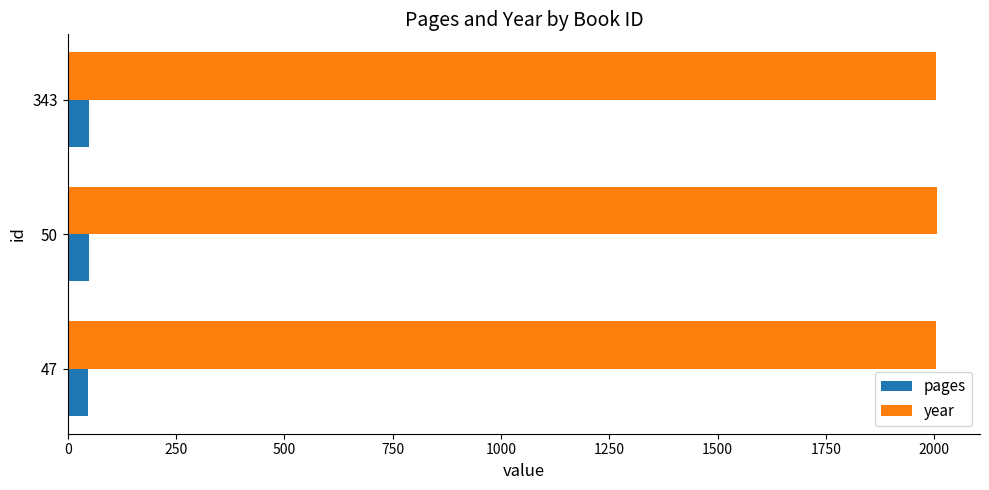

Is the value of year at 50 greater than the value of pages at 50?

Yes